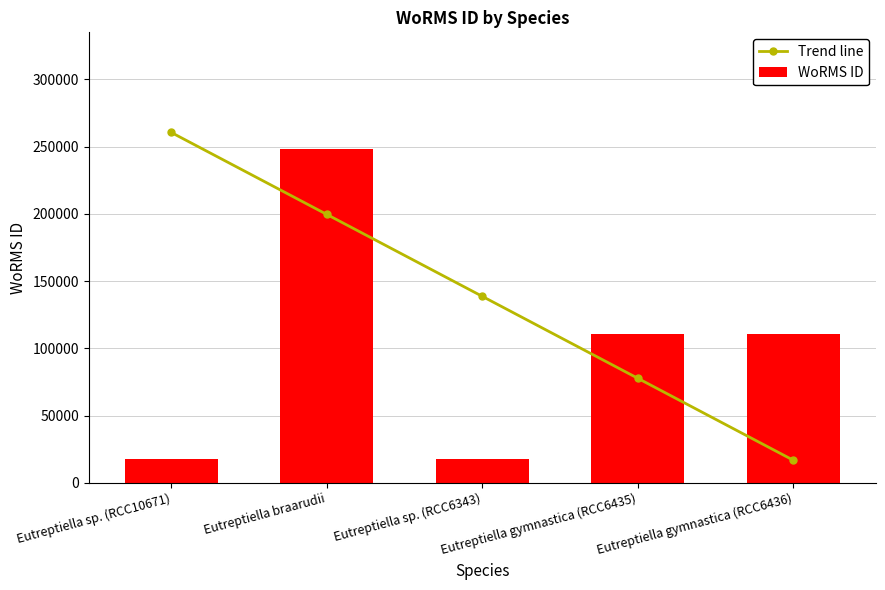

True or false: Trend line has a value of 260527.1 at Eutreptiella sp. (RCC10671).

True